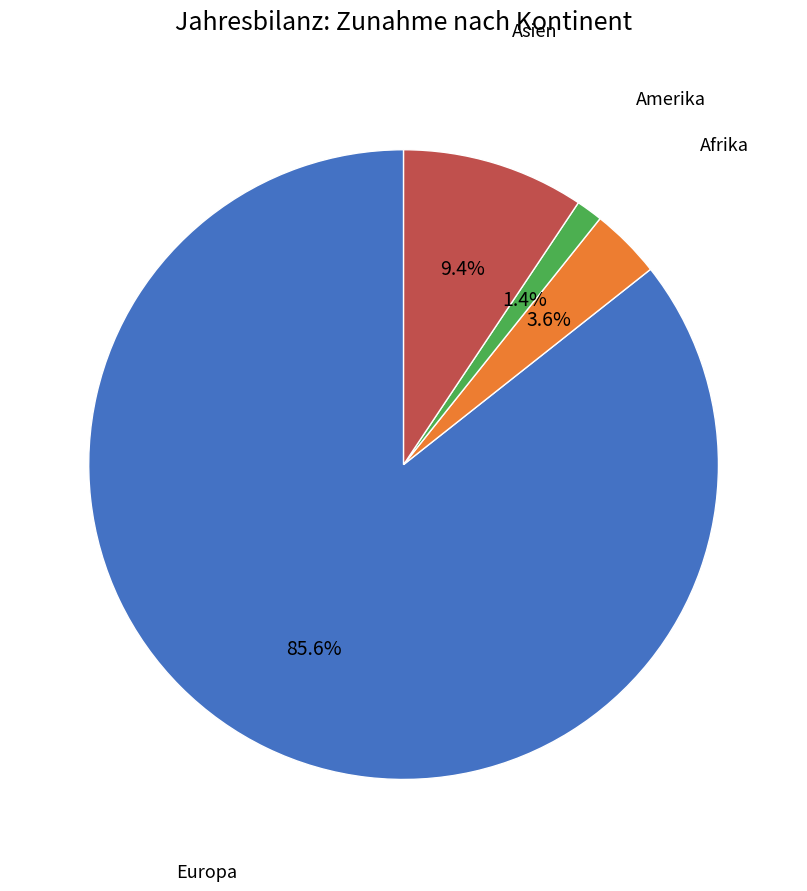

Is there any slice that represents more than half of the pie?

Yes